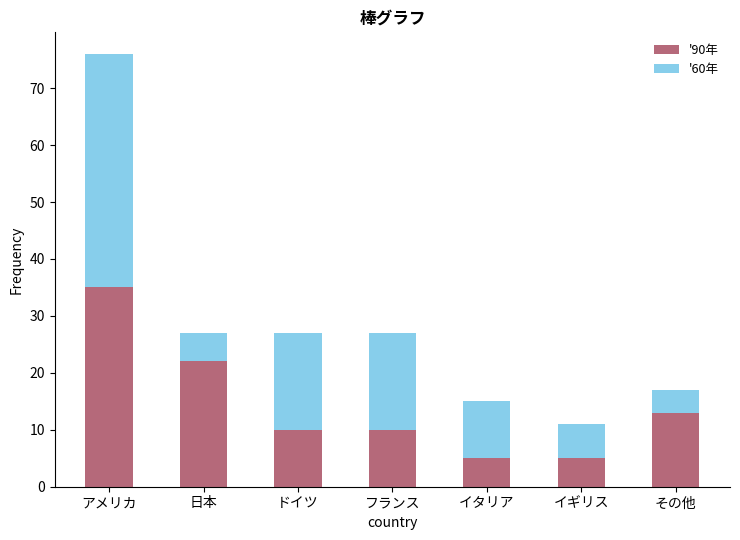

At which category is the sum across all series the highest?

アメリカ